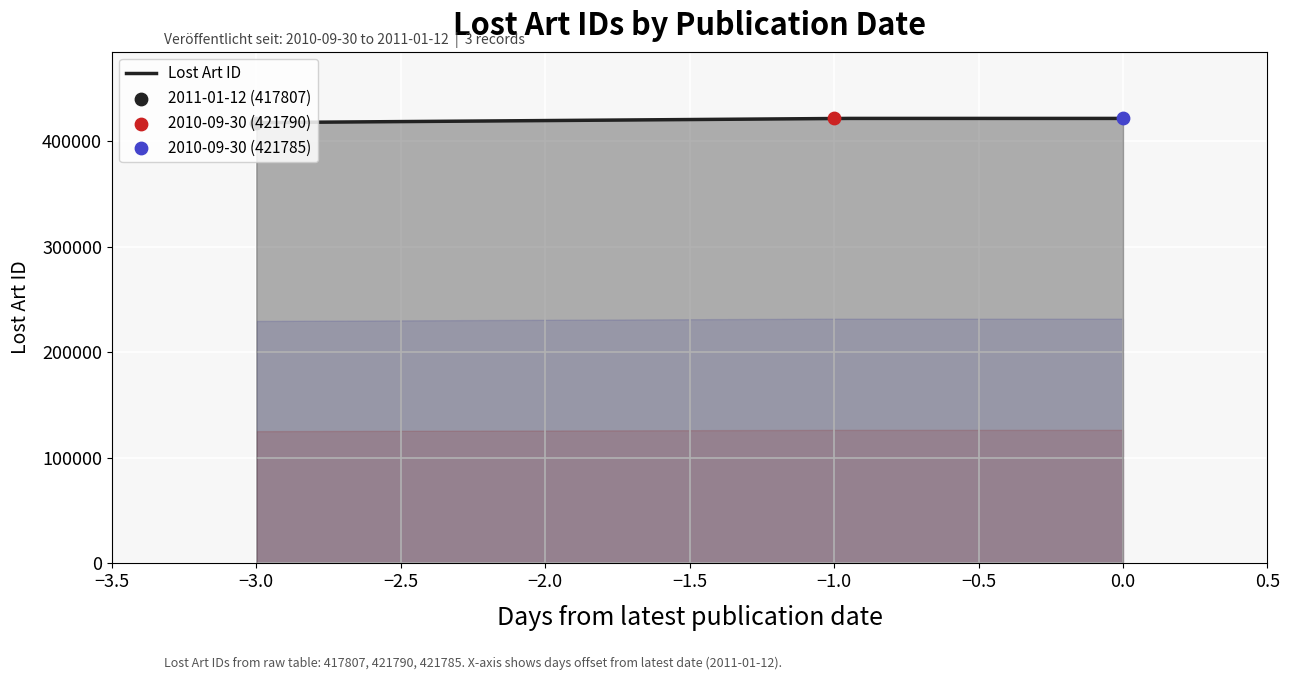

What is the change in value from 2011-01-12 to 2010-09-30?

+3978